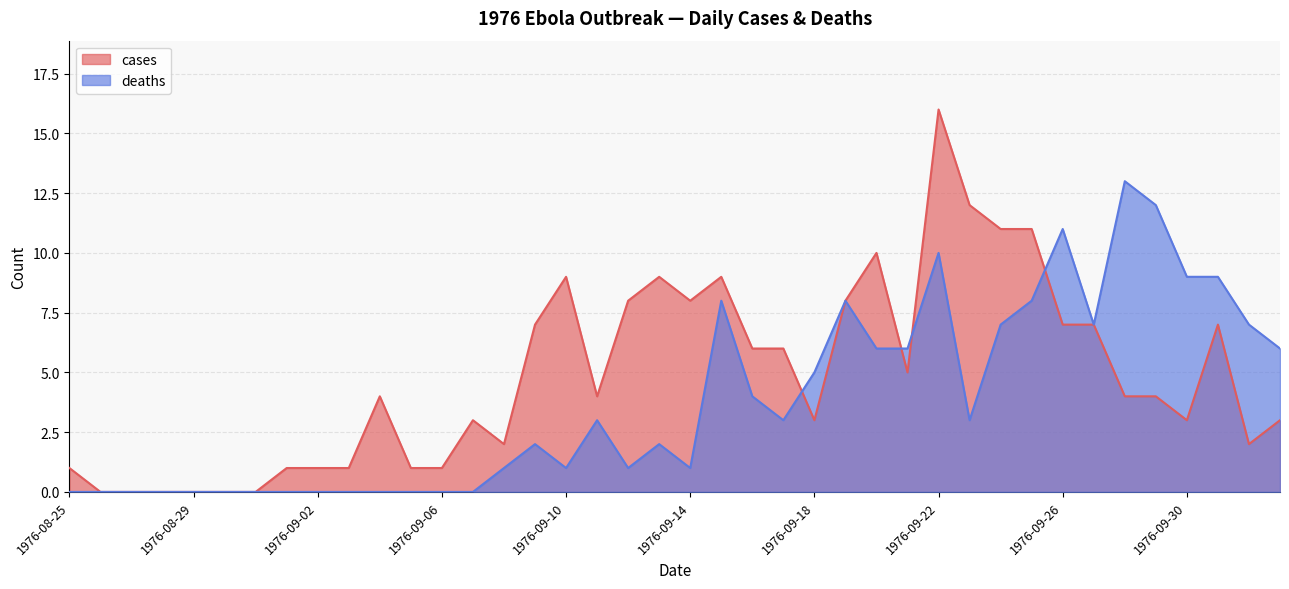

True or false: deaths and cases intersect in this chart.

True